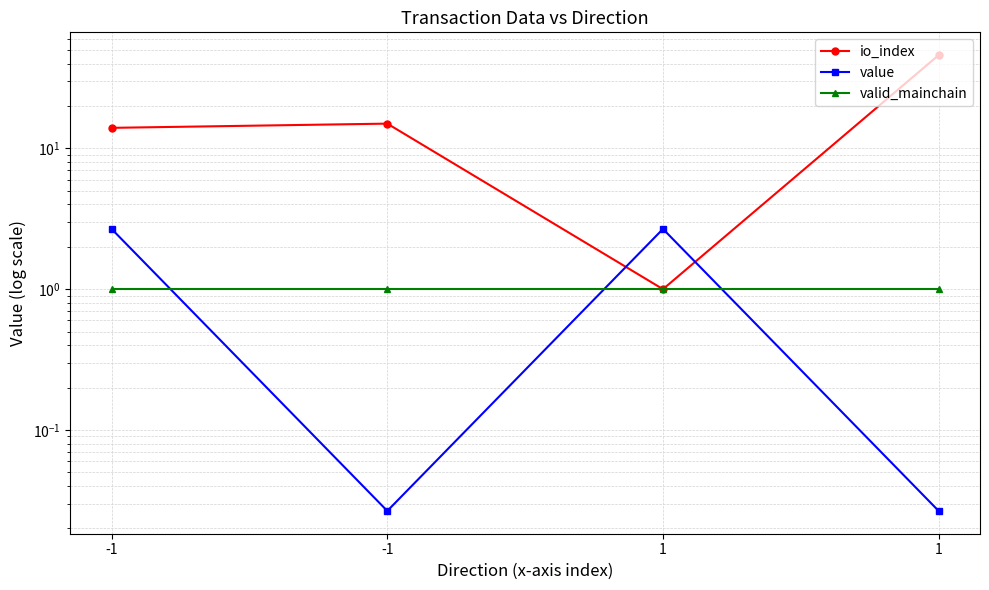

What is the total value across all series at -1?

17.7